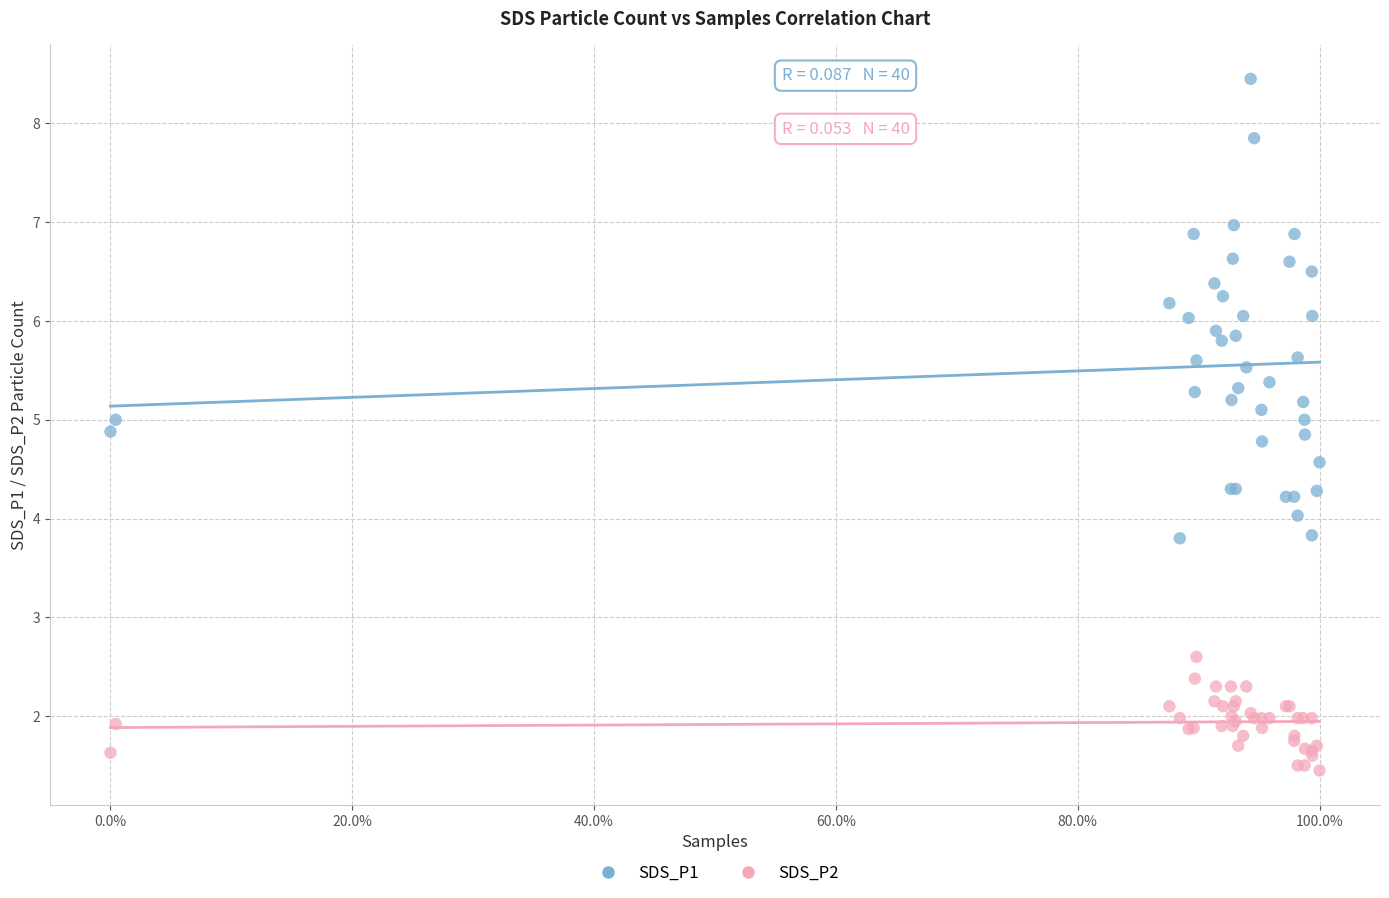

Which series reaches the maximum Y coordinate?

SDS_P1